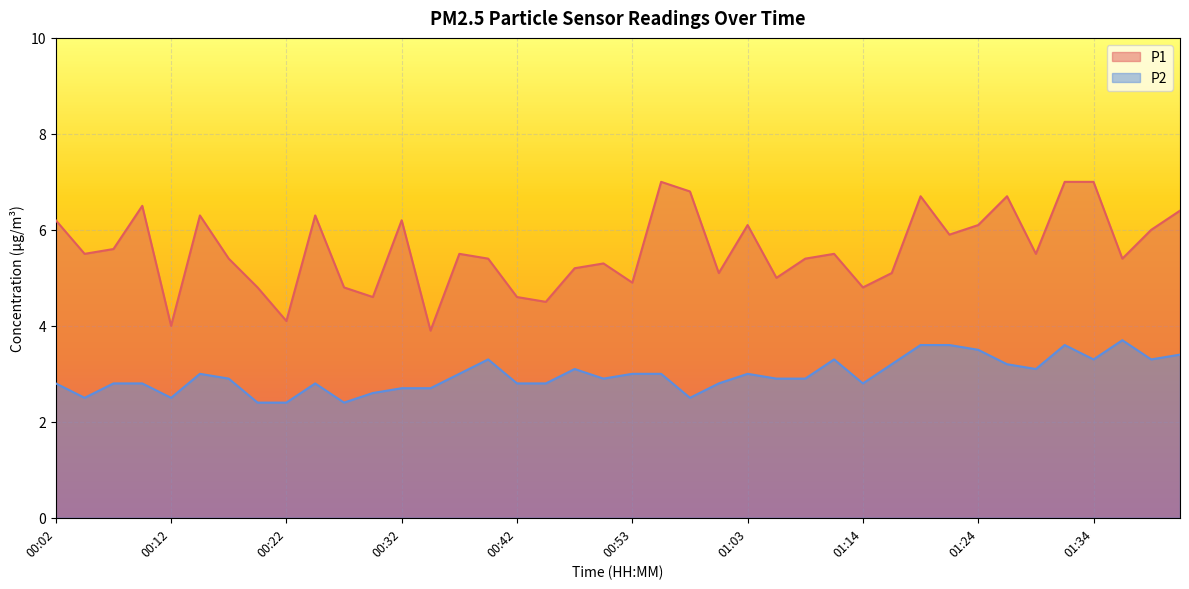

What is the difference between the maximum and minimum values in the P2 series?

1.3